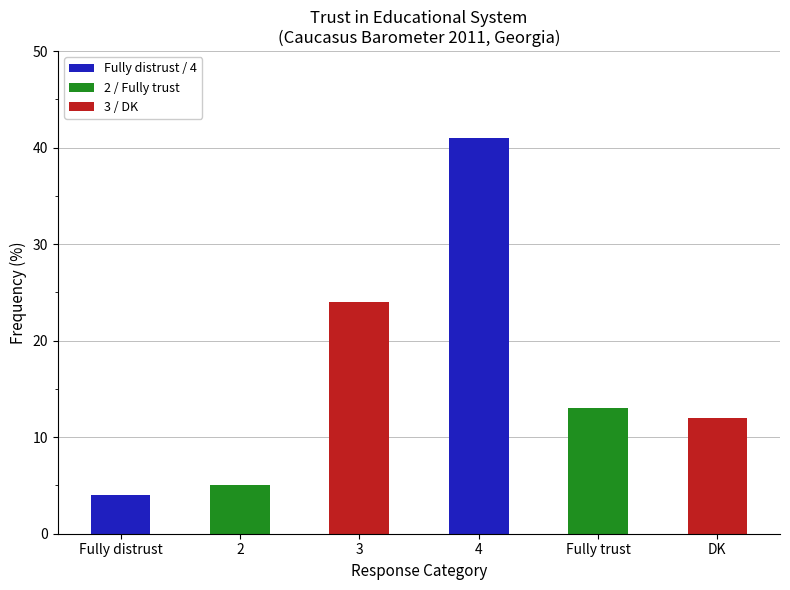

At which label is the value closest to 22?

3